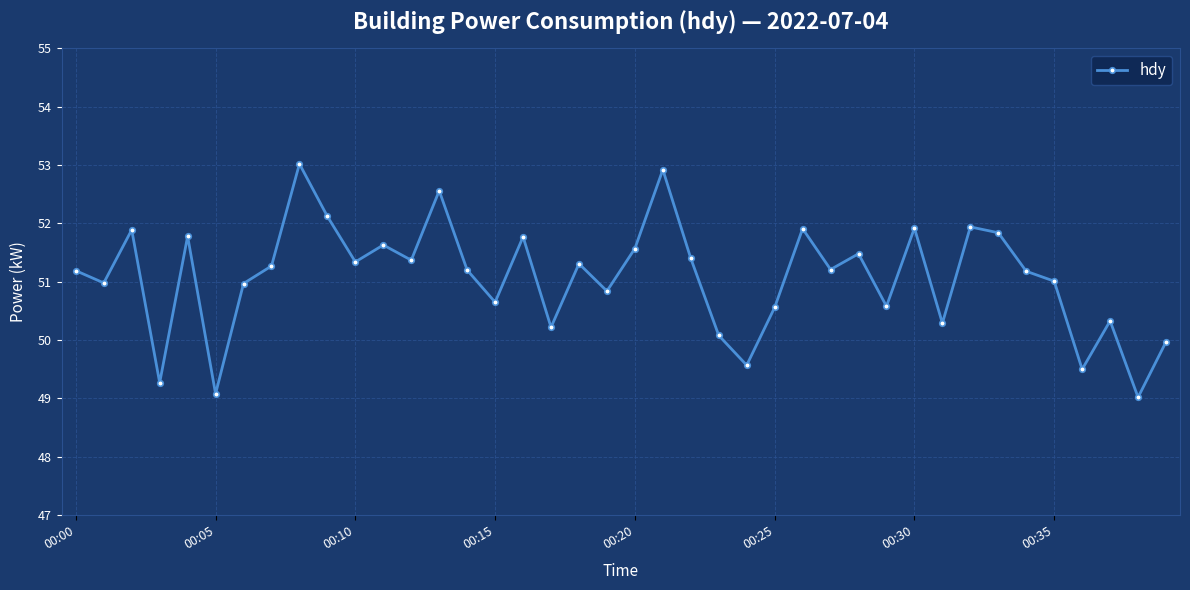

What is the minimum value shown in the chart?

49.0